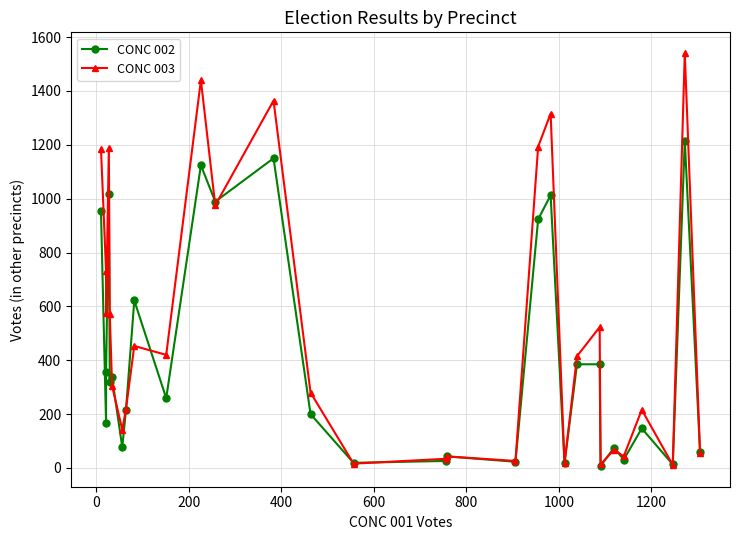

After their last crossing, which series has the higher values: CONC 002 or CONC 003?

CONC 002